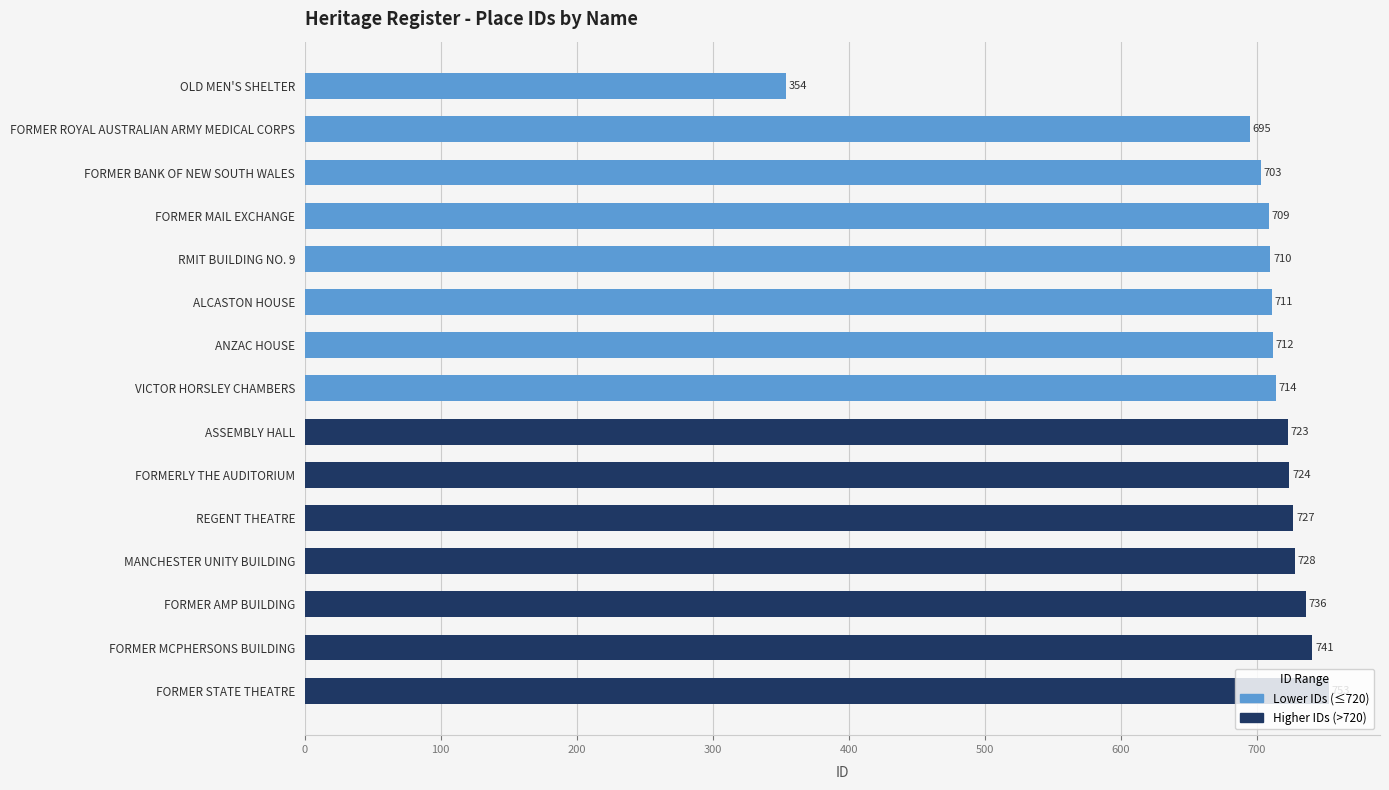

Which has a higher value, ASSEMBLY HALL or ANZAC HOUSE?

ASSEMBLY HALL